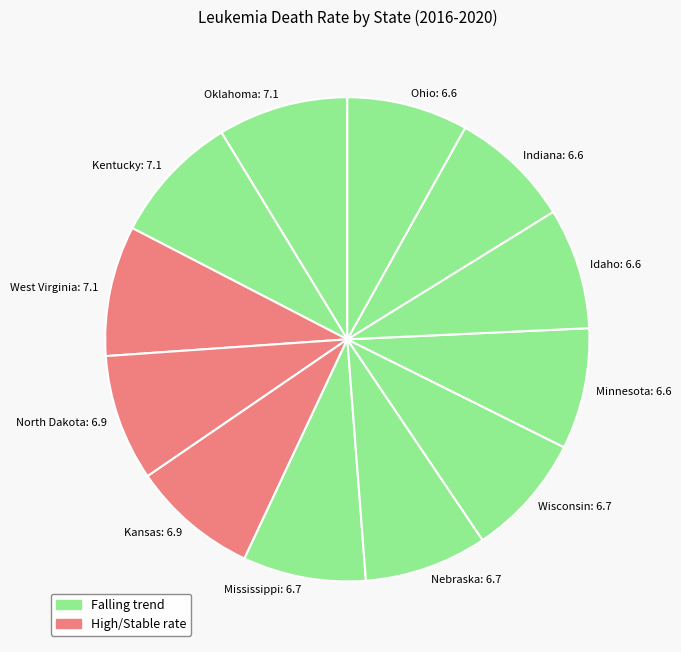

What is the ratio of the value at Minnesota: 6.6 to the value at Mississippi: 6.7?

1.0